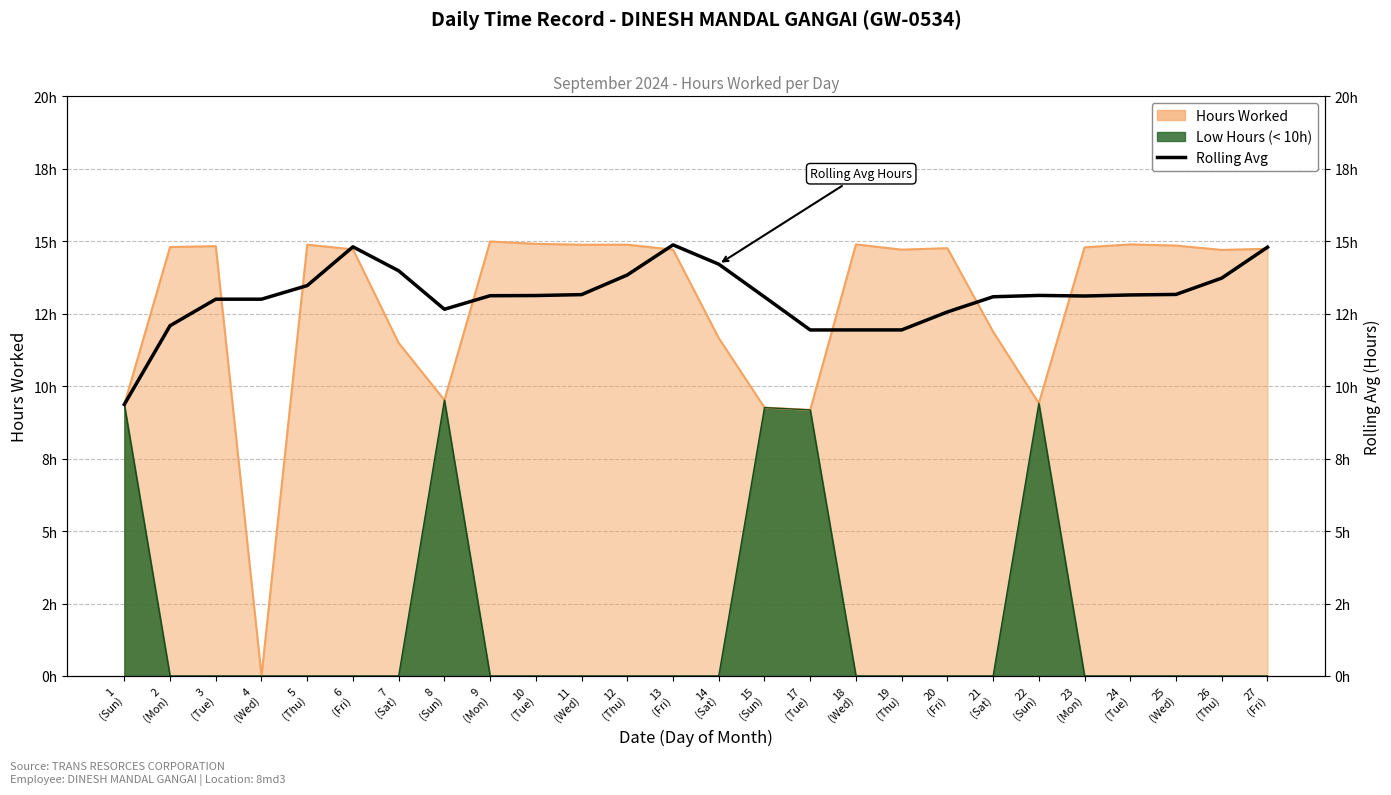

At which label does the data first exceed 13?

5
(Thu)